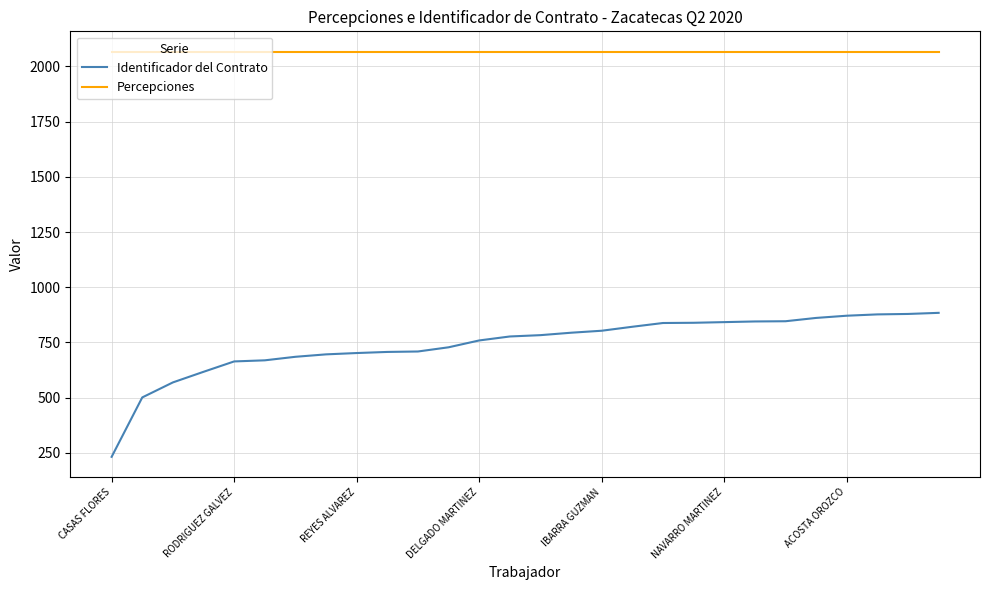

Rank the series by their maximum value, from lowest to highest.

Identificador del Contrato, Percepciones